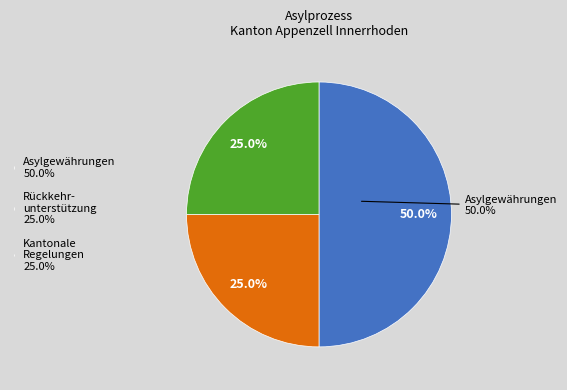

Does Amerika account for over 50% of the chart?

No